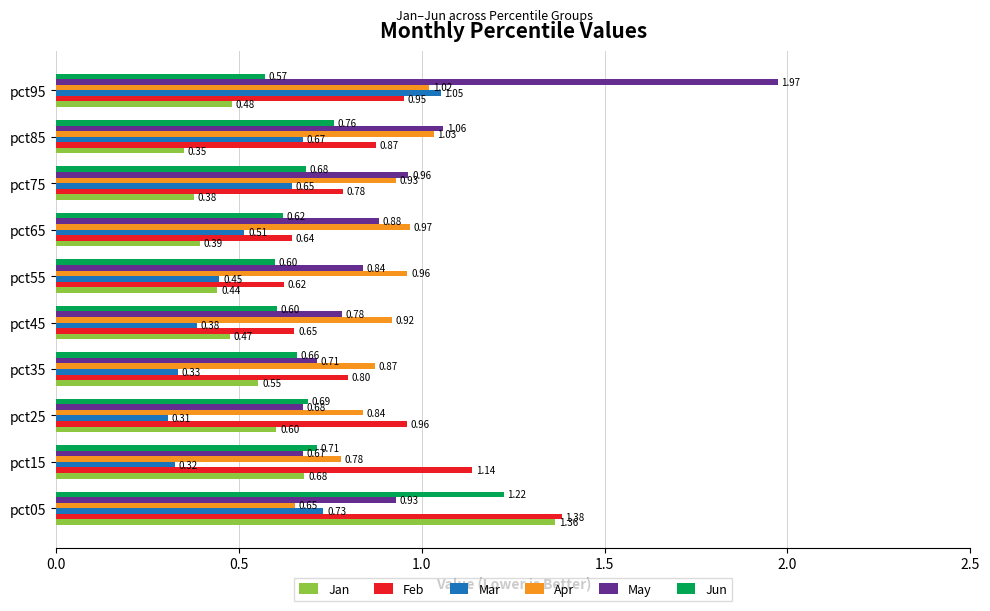

At pct15, list the series in order from smallest to largest.

Mar, May, Jan, Jun, Apr, Feb